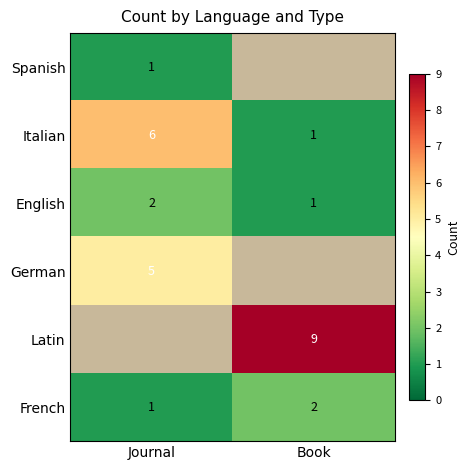

Rank the categories by Italian value from lowest to highest.

Book, Journal